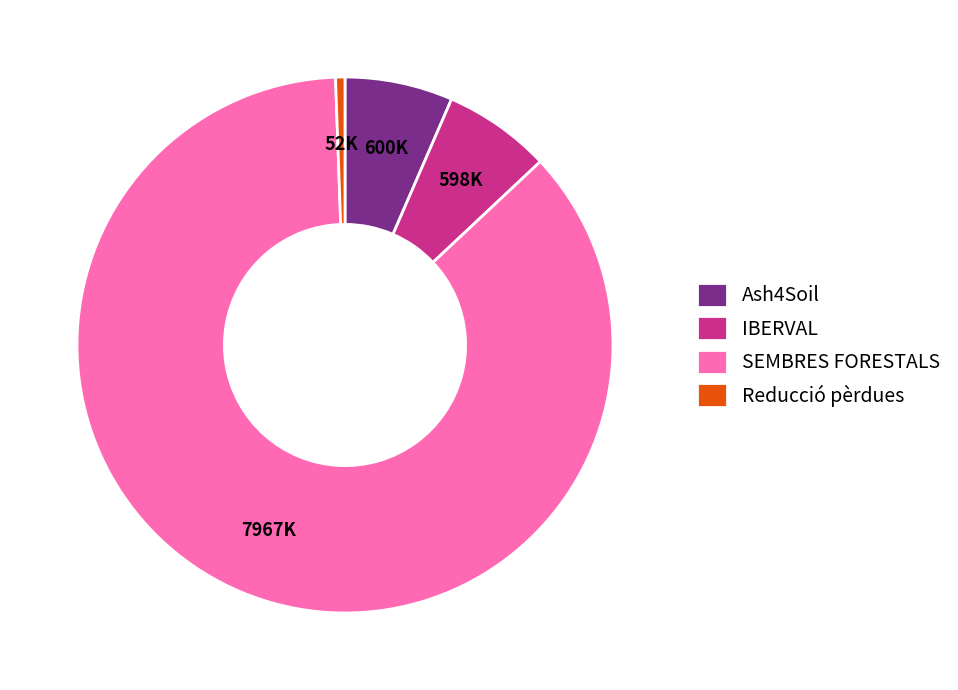

The SEMBRES FORESTALS slice represents 86% of the pie. True or false?

True